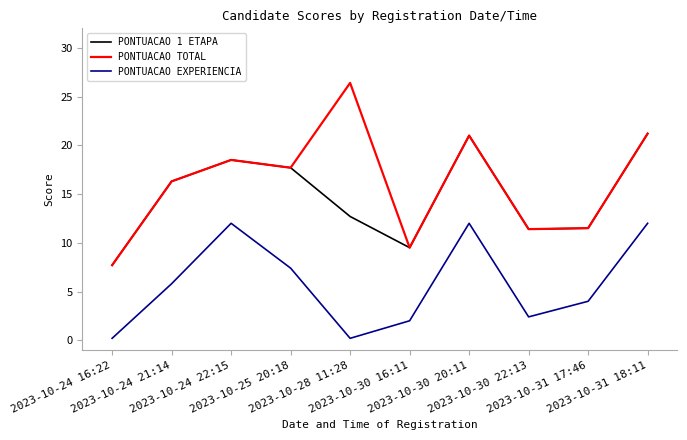

How many lines are shown in the chart?

3